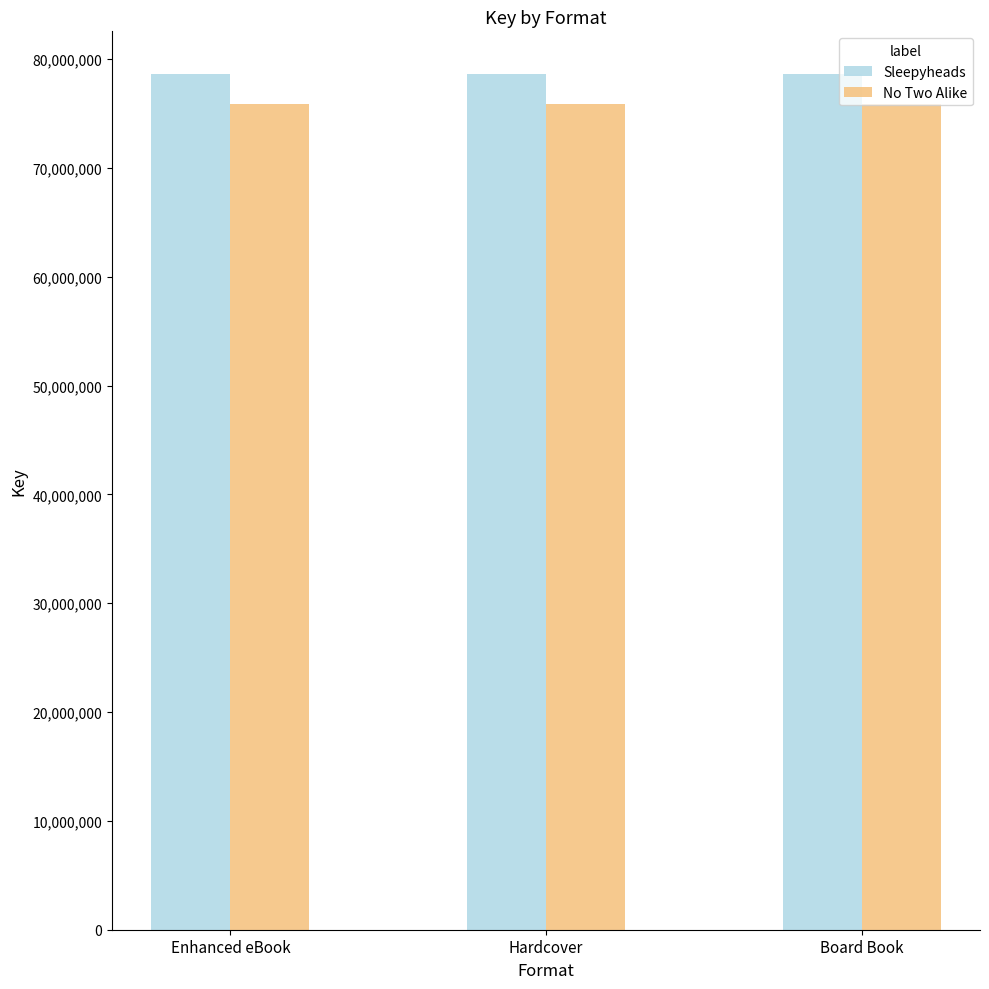

Reading left to right, what are all the values shown in this chart?

Sleepyheads: Enhanced eBook=78620432	Hardcover=78620432	Board Book=78620432
No Two Alike: Enhanced eBook=75898495	Hardcover=75898495	Board Book=75898495